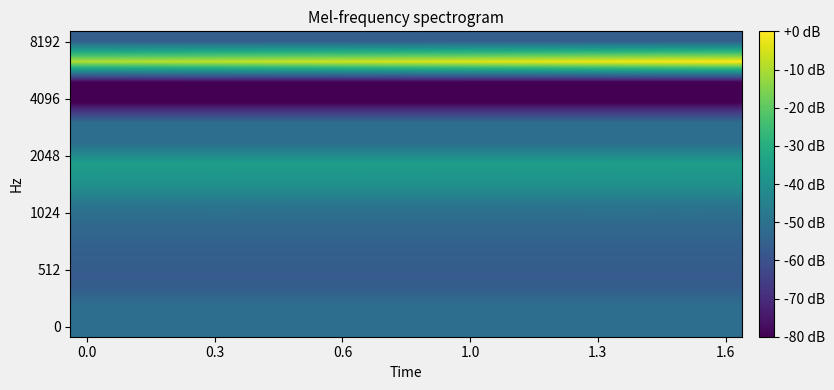

At which category is the sum across all series the highest?

1.6